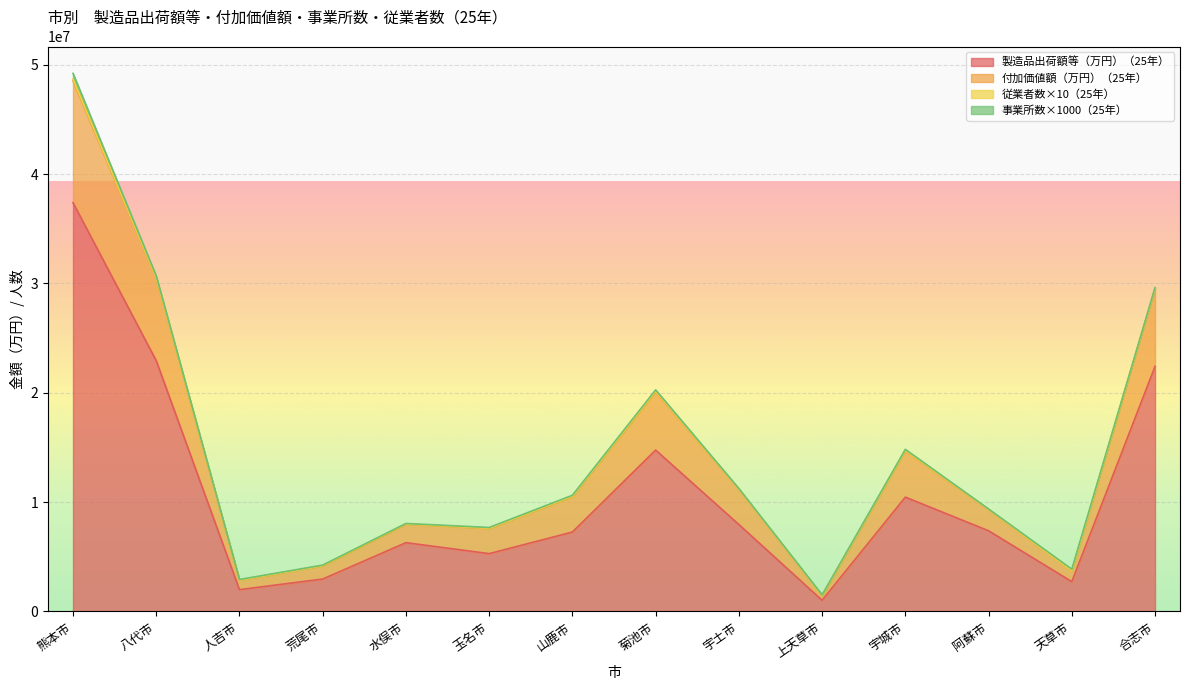

In 付加価値額（万円）（25年）, how many points are higher than both neighbors (excluding endpoints)?

3